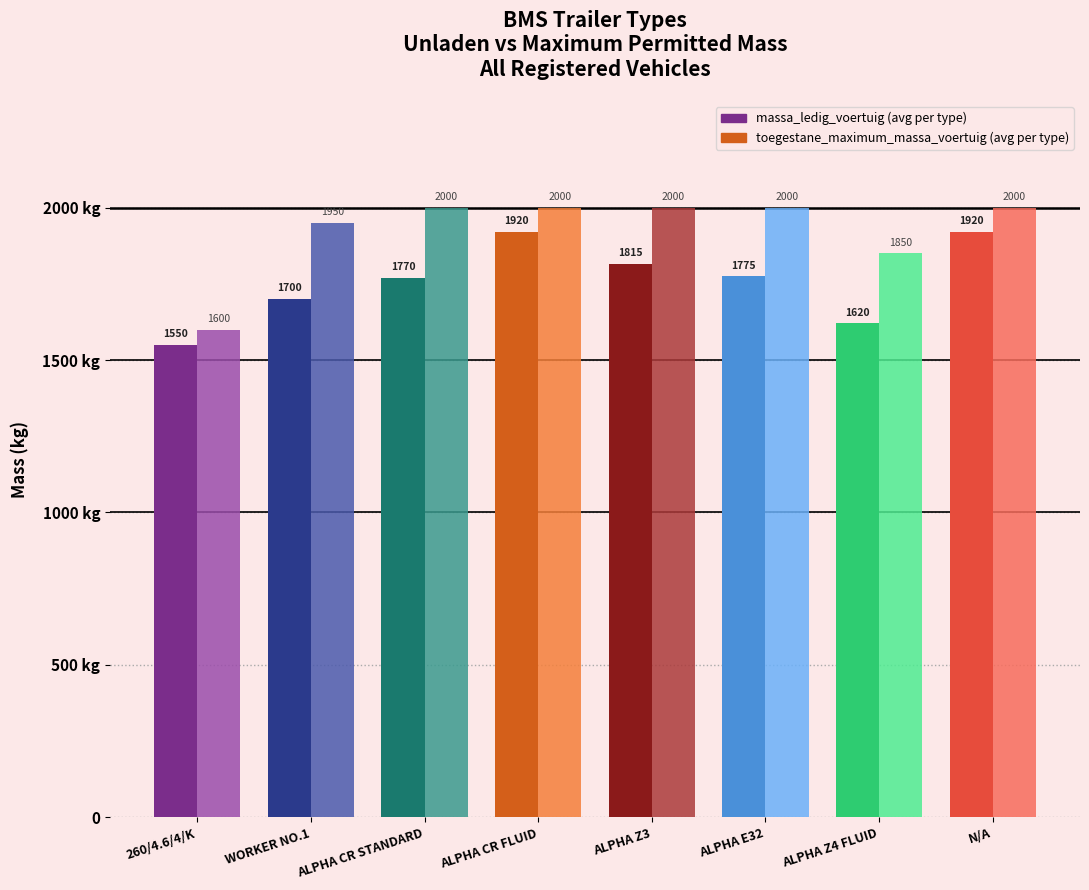

What is the greatest value displayed?

2000